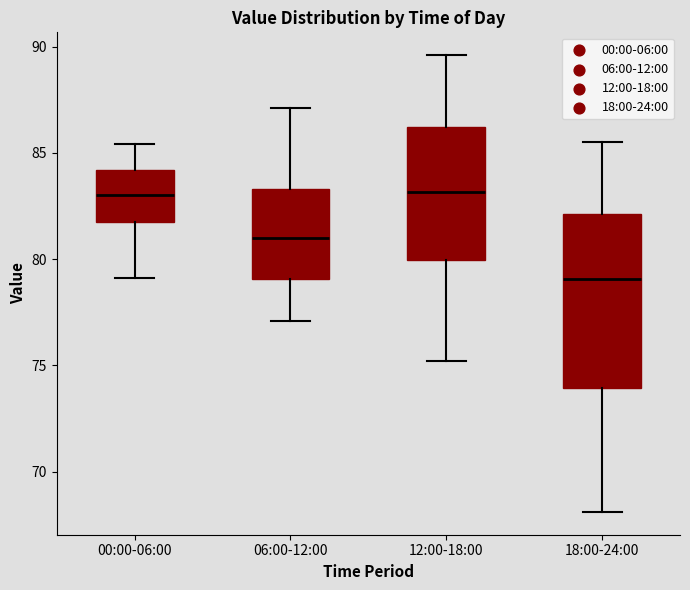

Reading left to right, read every box against the y-axis: the position of its median line, the range the box covers, and the ends of its whiskers. The values are not printed on the chart, so give them approximately, as read against the axis.

00:00-06:00: median 83.0, box 82.0 to 84.0, whiskers 79.0 to 85.5
06:00-12:00: median 81.0, box 79.0 to 83.5, whiskers 77.0 to 87.0
12:00-18:00: median 83.0, box 80.0 to 86.0, whiskers 75.0 to 89.5
18:00-24:00: median 79.0, box 74.0 to 82.0, whiskers 68.0 to 85.5